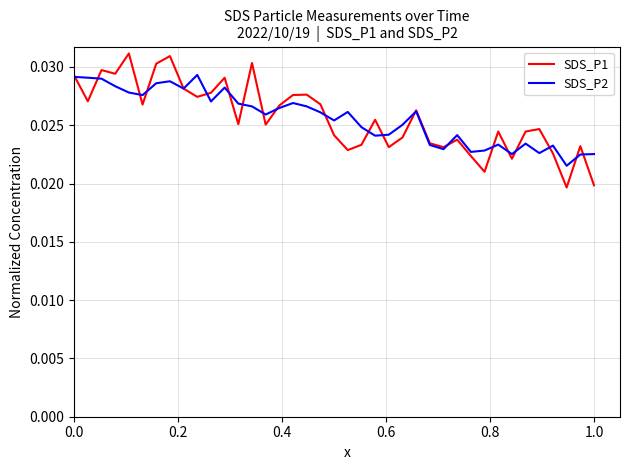

Which series has the widest spread of values?

SDS_P1